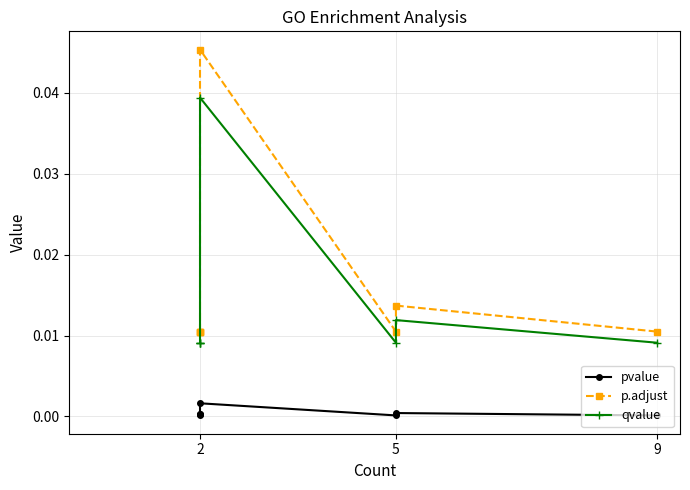

True or false: pvalue and qvalue cross at least once.

False